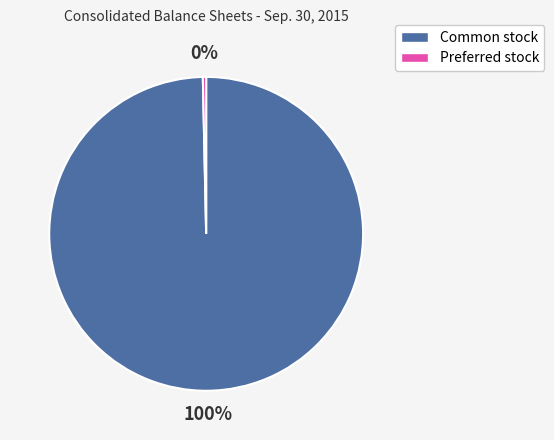

Is there any slice that represents more than half of the pie?

Yes